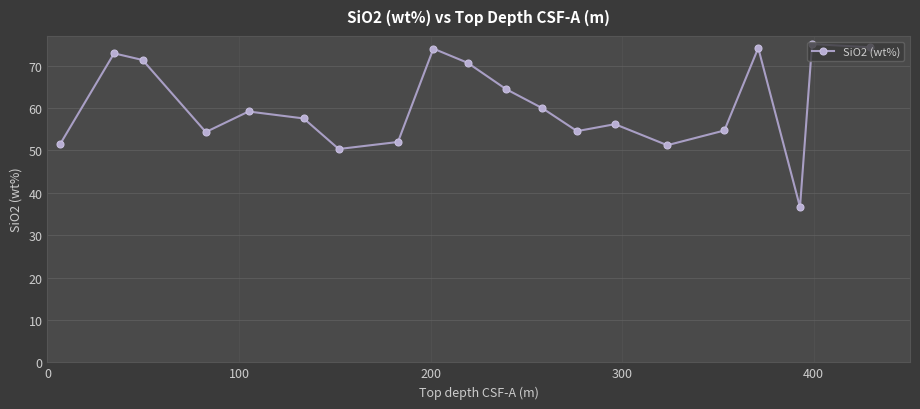

How many interior local valleys (lower than both neighbors) does the data have?

5